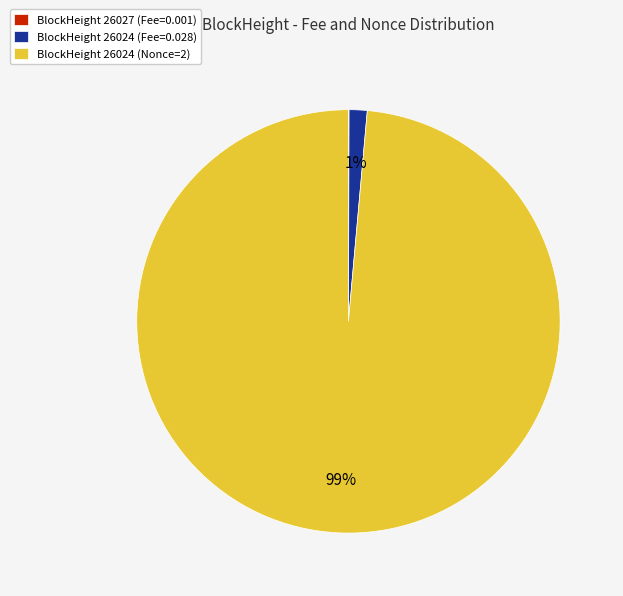

To the nearest percent, what is the difference between the largest and smallest slice percentages?

99%